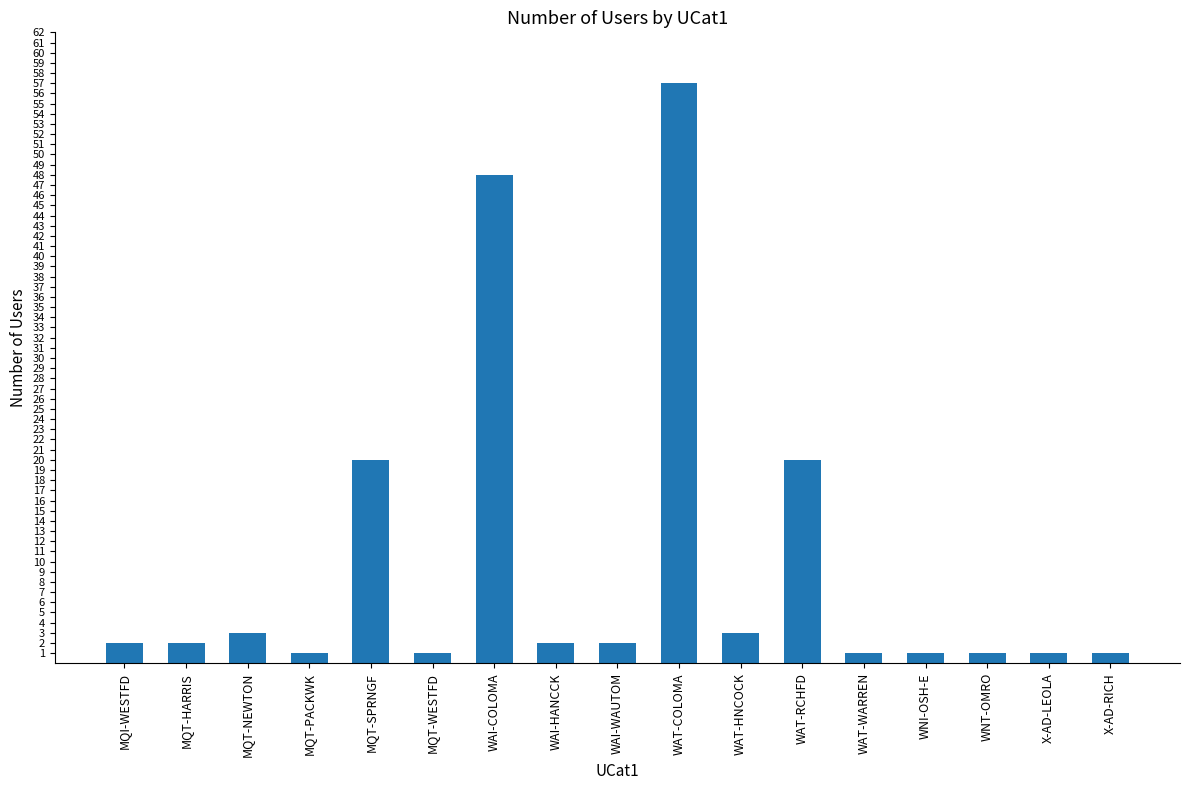

Which has a higher value, WAT-HNCOCK or MQT-HARRIS?

WAT-HNCOCK